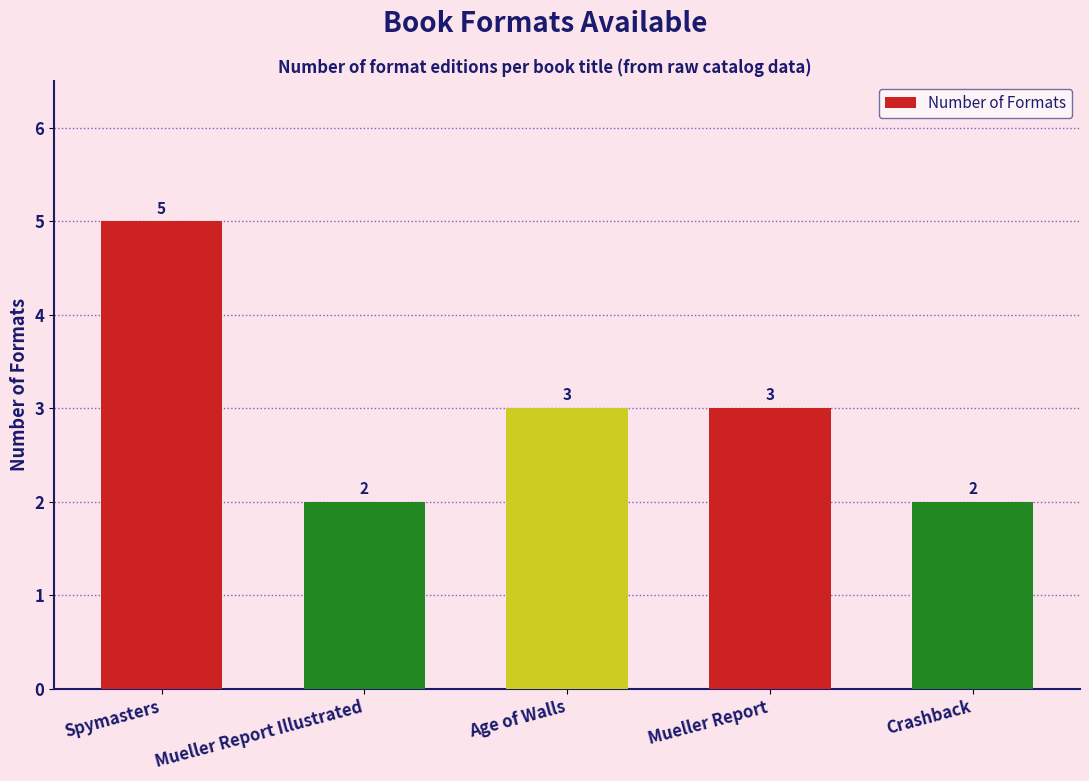

Count the values in the range 2 to 3.

4